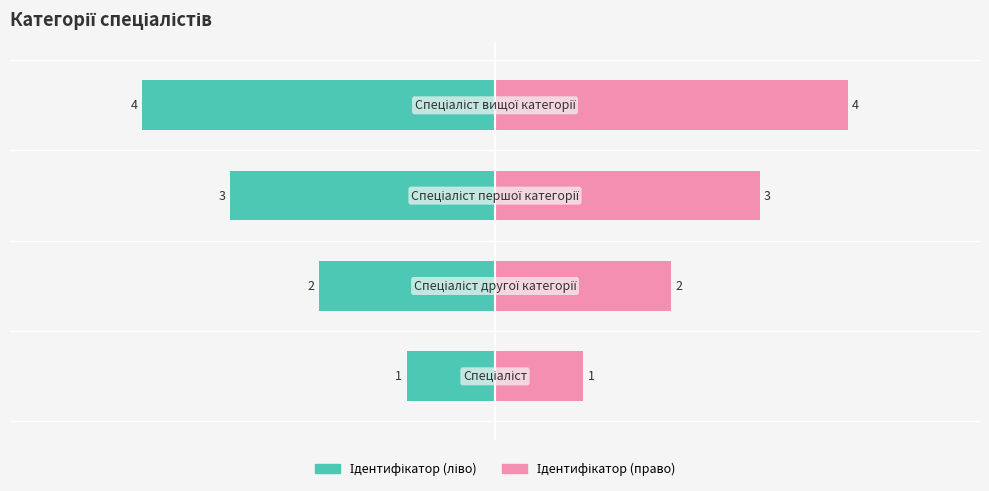

How many data points in Ідентифікатор (ліво) are less than -2?

2